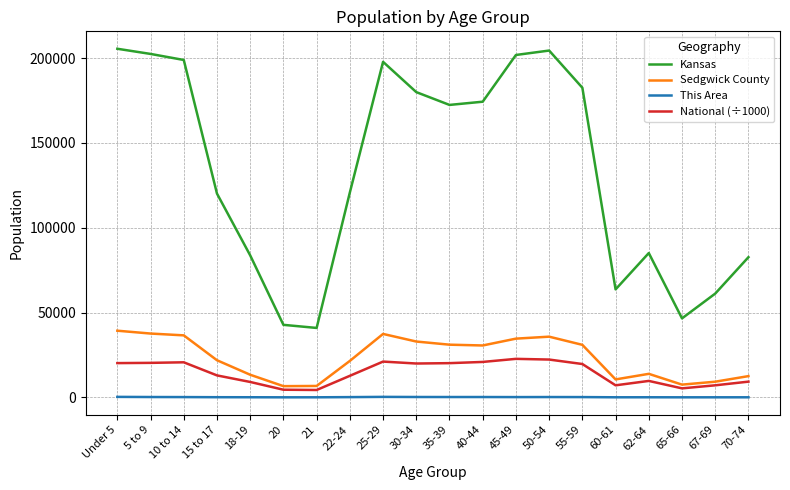

Does the chart have visible grid lines?

Yes